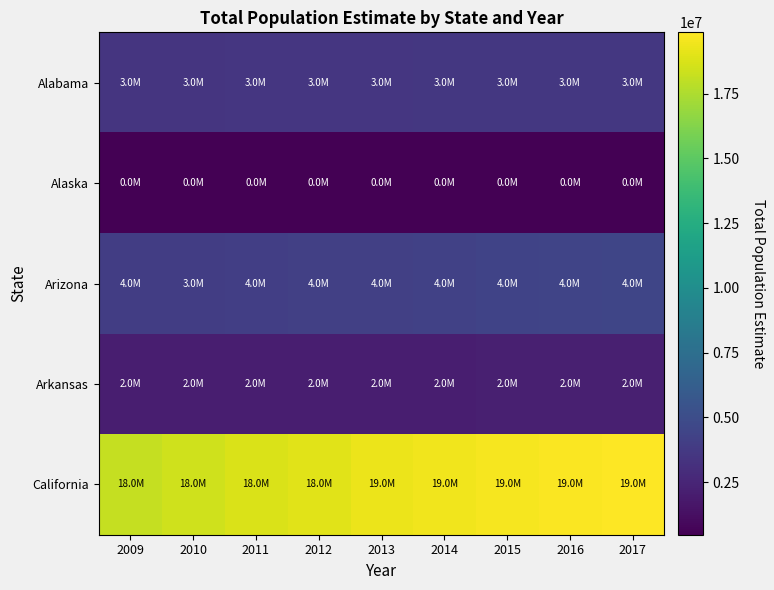

Rank the series at 2011 from highest to lowest value.

California, Arizona, Alabama, Arkansas, Alaska